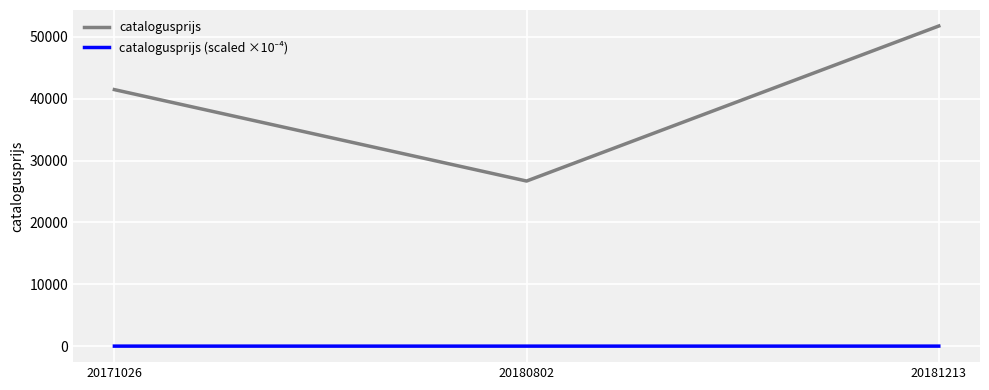

At which category is the sum across all series the highest?

20181213